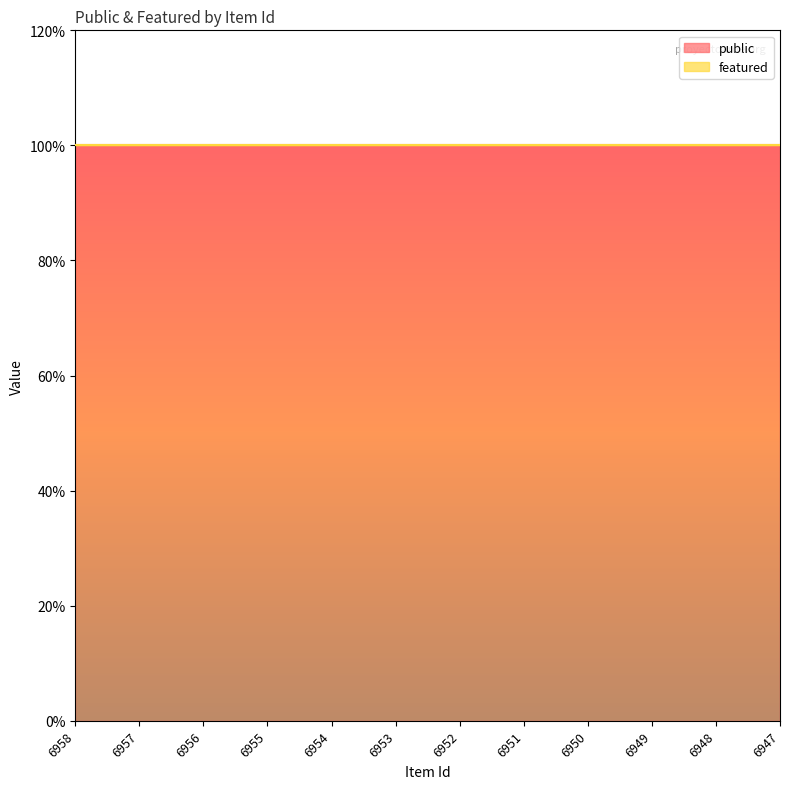

Reading right to left, what are all the values shown in this chart?

public: 6947=1	6948=1	6949=1	6950=1	6951=1	6952=1	6953=1	6954=1	6955=1	6956=1	6957=1	6958=1
featured: 6947=0	6948=0	6949=0	6950=0	6951=0	6952=0	6953=0	6954=0	6955=0	6956=0	6957=0	6958=0